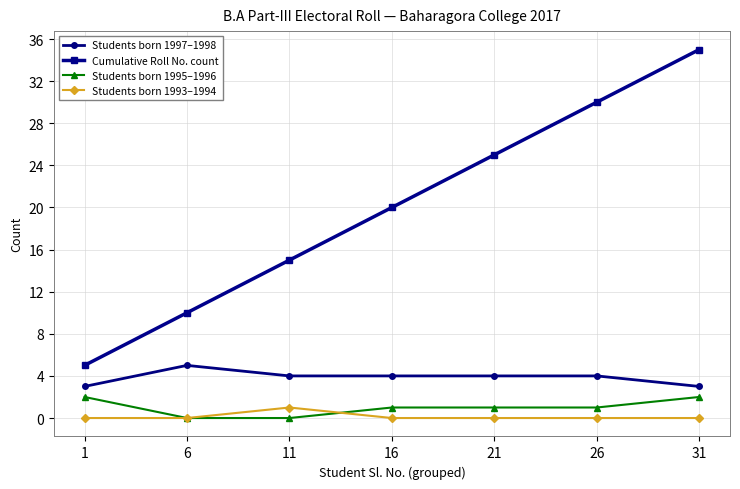

Is it true that Cumulative Roll No. count equals 25 at 21?

True